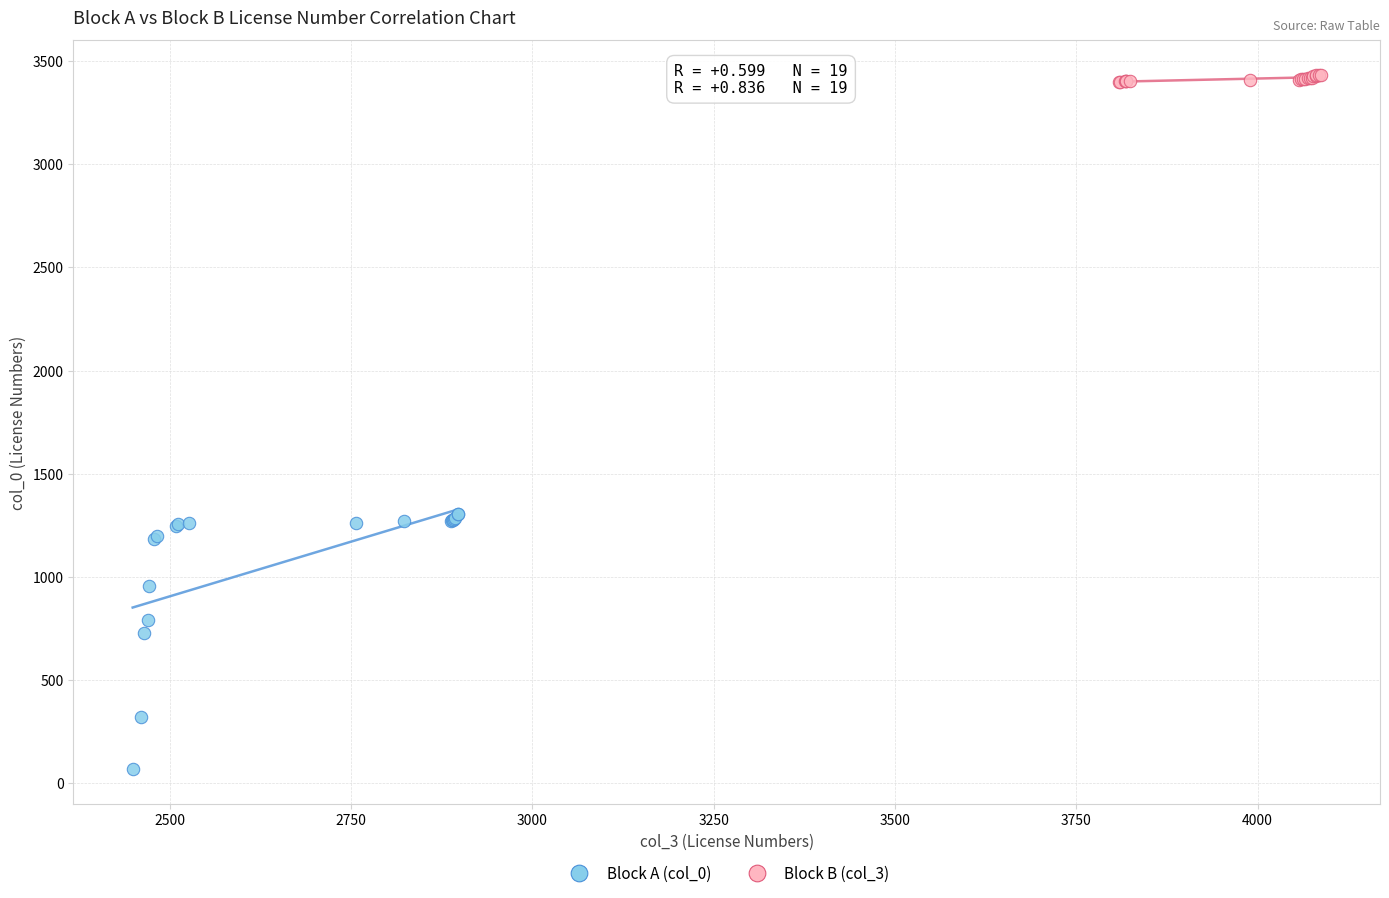

Which series contains the highest Y value?

Block B (col_3)